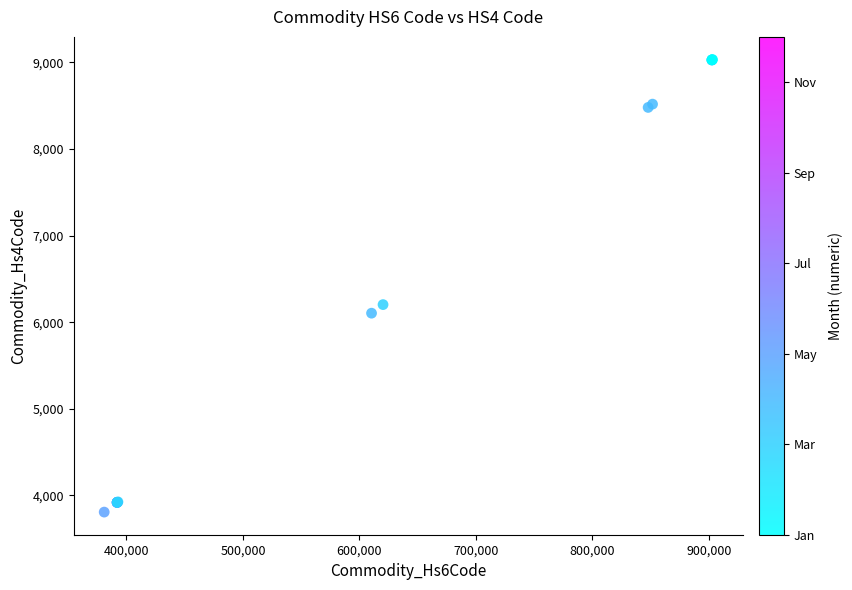

What Y value in the scatter plot is closest to 6420?

6203